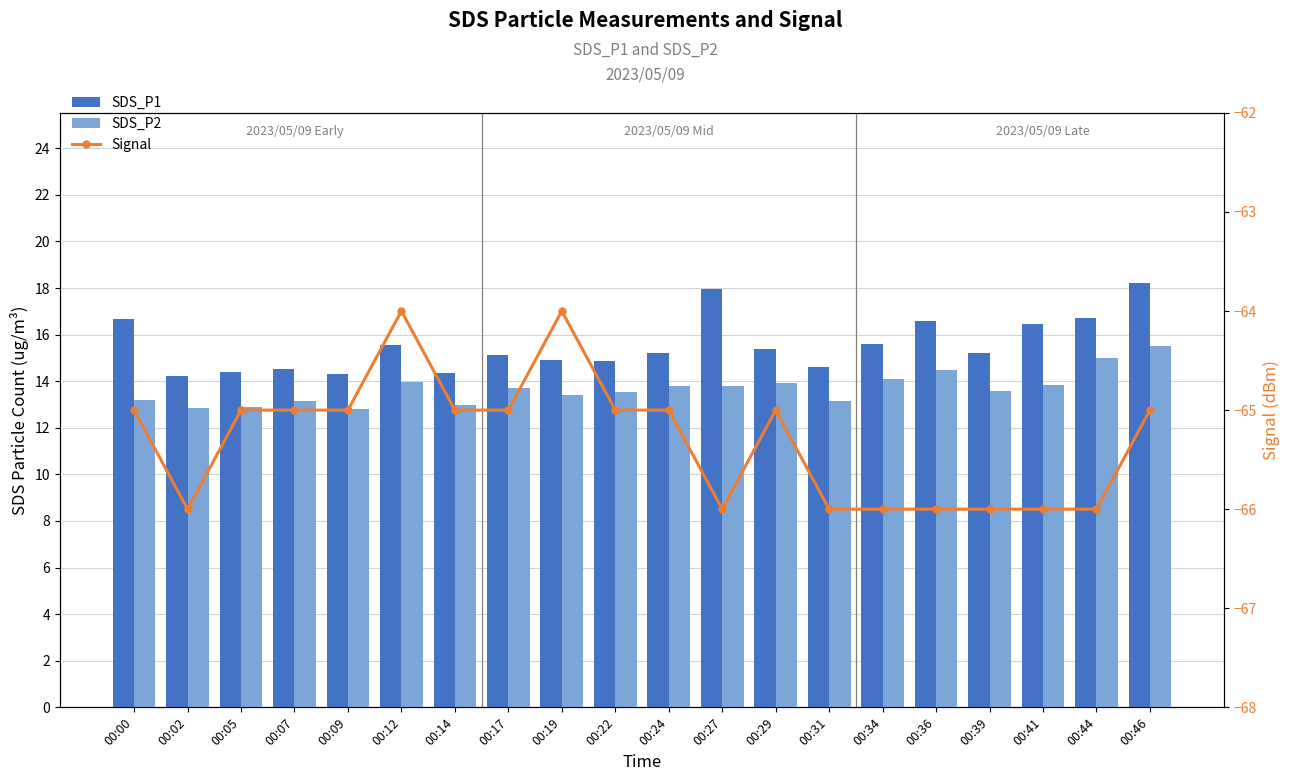

What is the value of the Signal bar at the 18th from the left?

-66.0